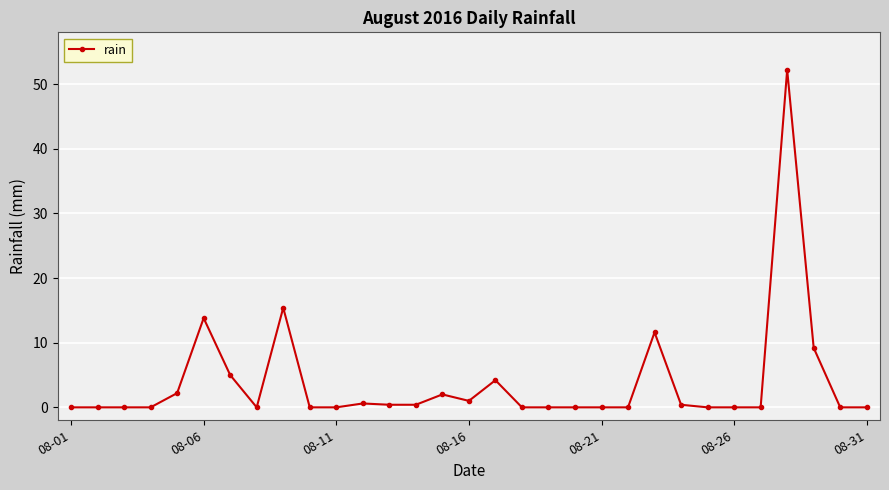

True or false: the data has more than 0 interior local peaks.

True